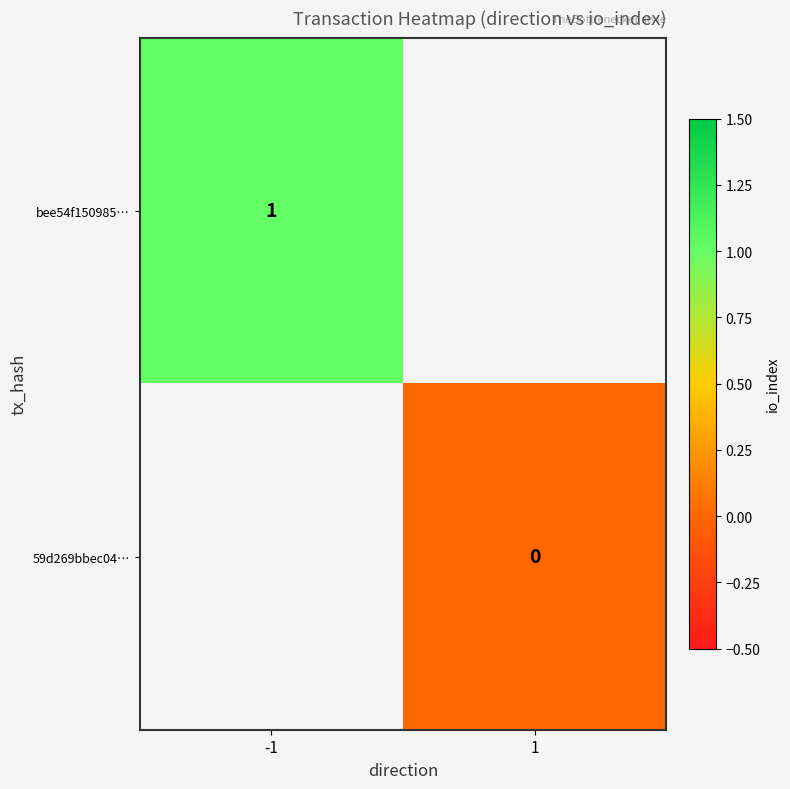

Count the number of categories in the chart.

2